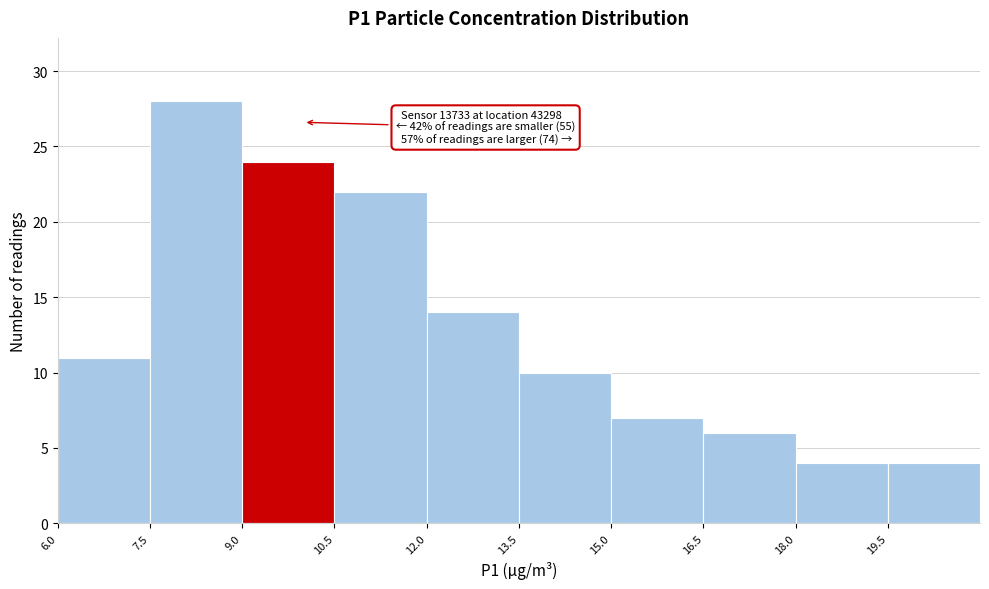

Which range on the x-axis has the tallest bar?

7.5 to 9.0